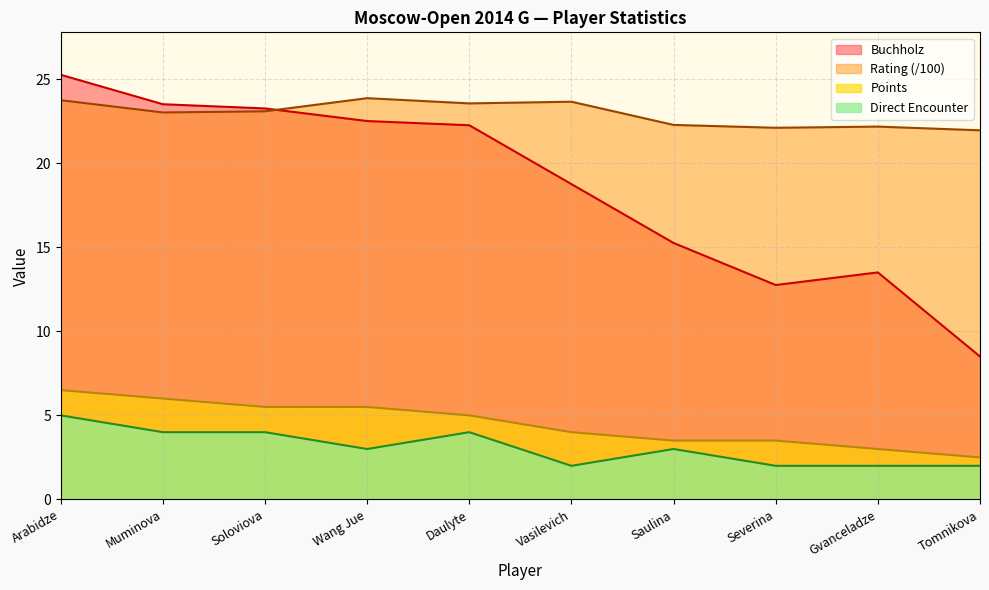

What is the maximum value shown in the chart?

25.2